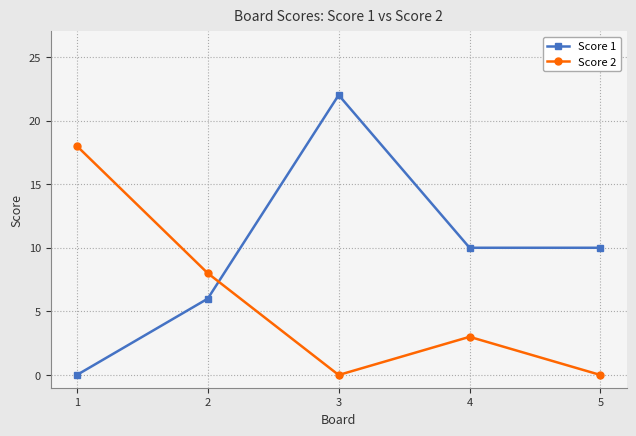

Where do Score 1 and Score 2 first cross each other?

2 and 3